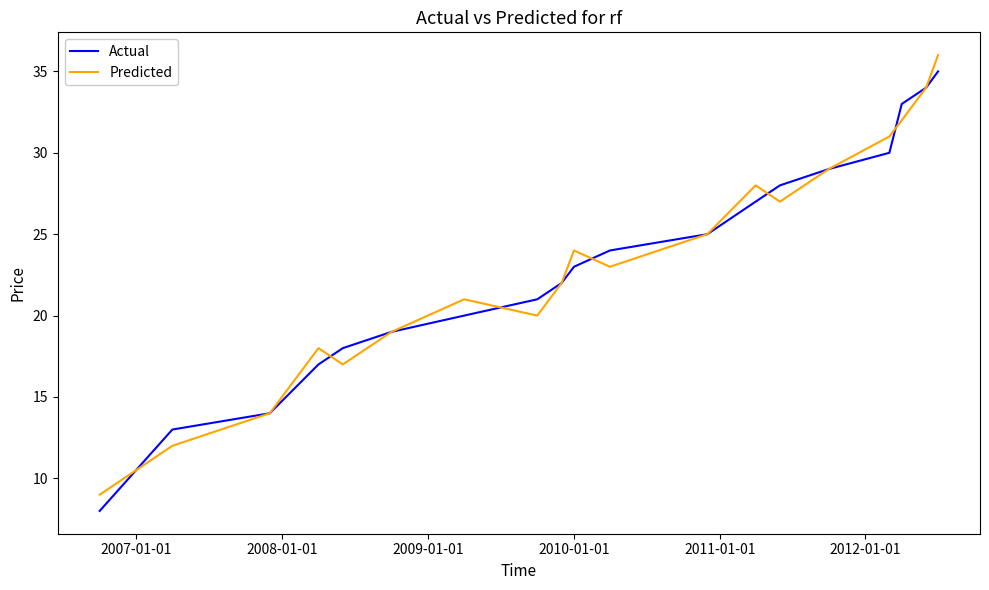

What is the maximum value for Actual?

35